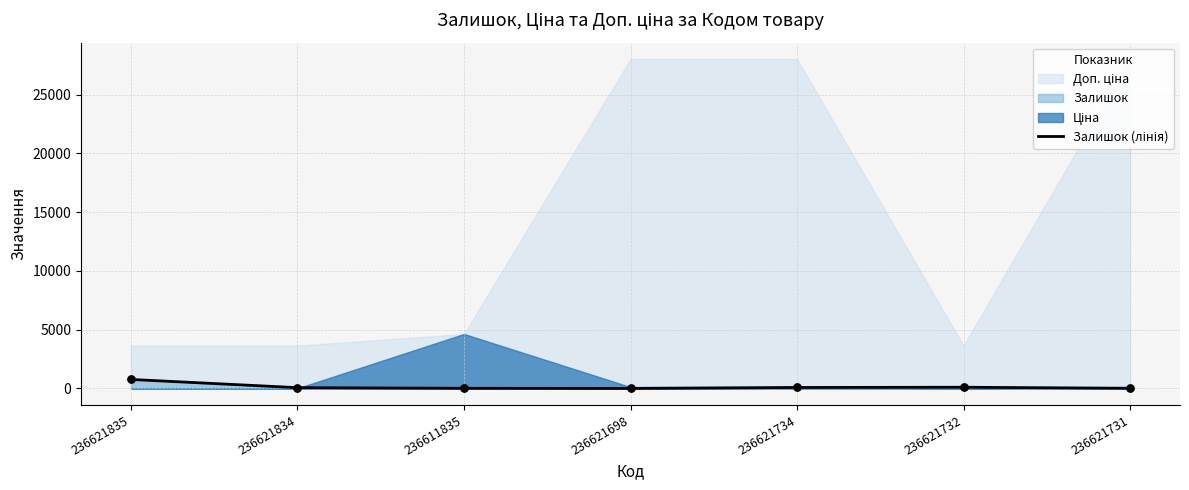

Approximately how many times larger is the value at 236621835 compared to 236621731?

40.5